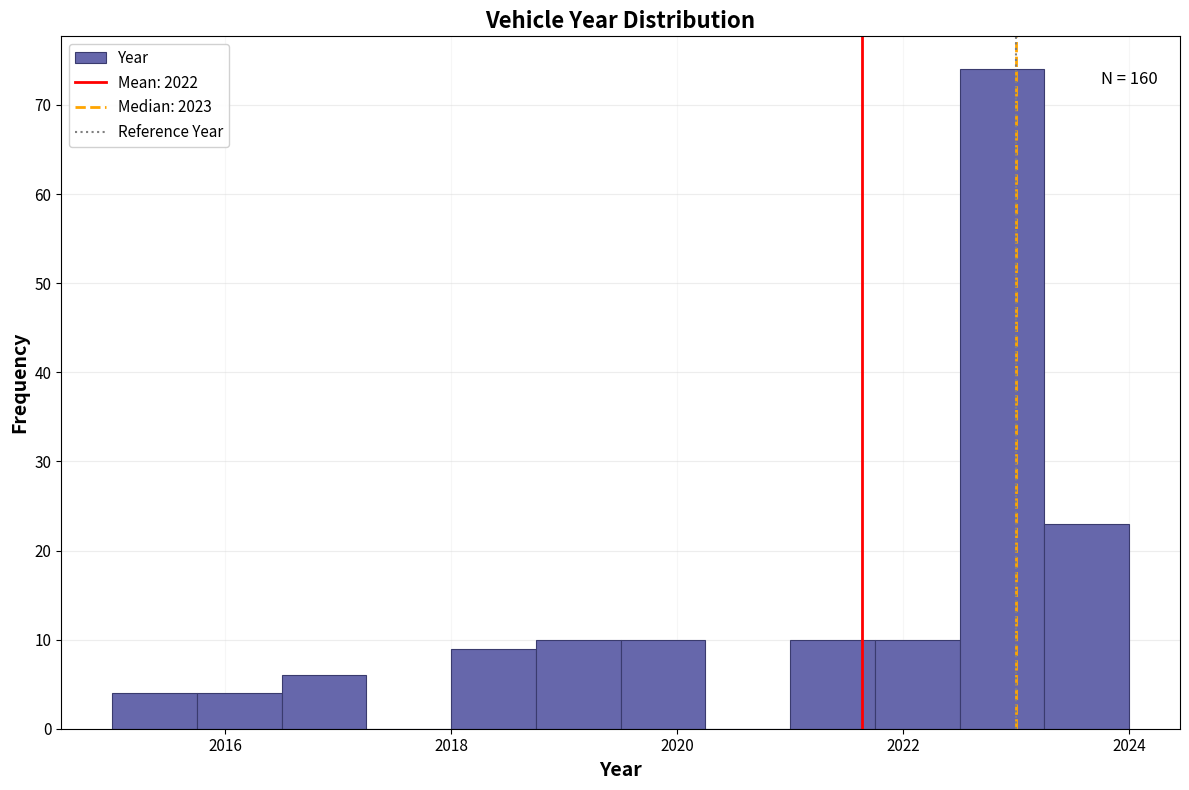

Read against the x-axis, roughly where is the centre of the tallest bar?

2022.8